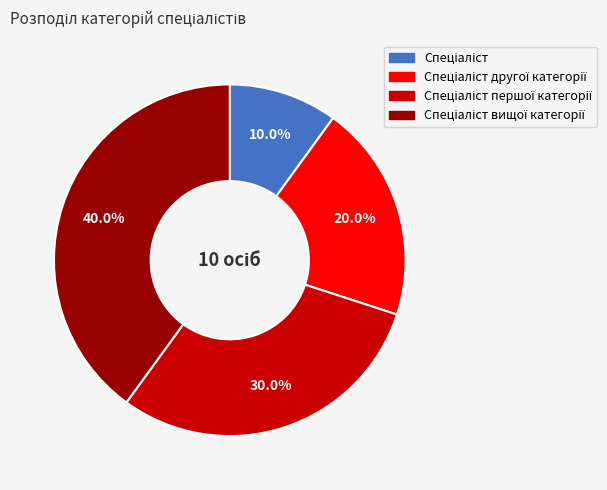

Is there a majority slice in this chart?

No